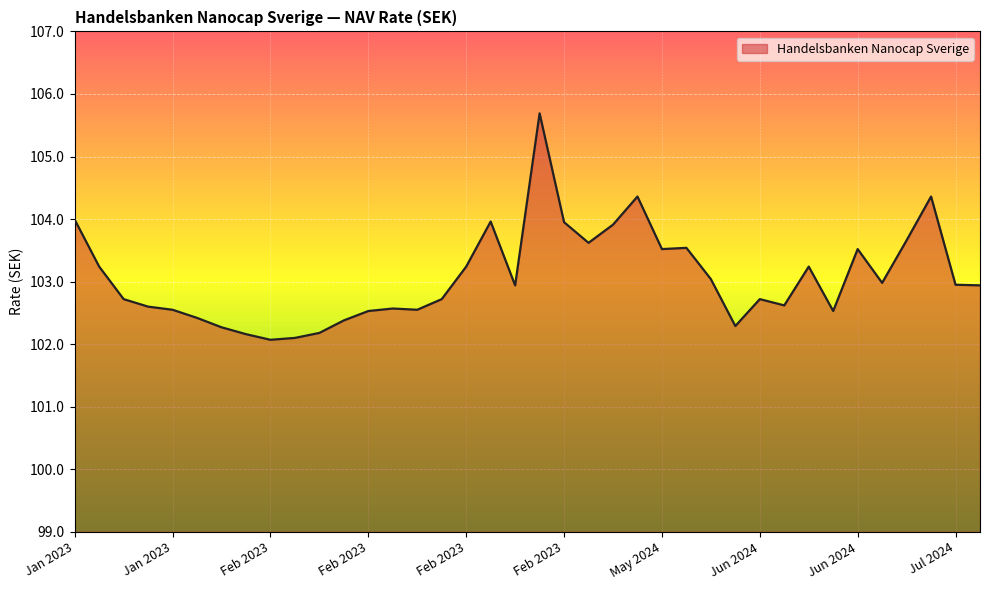

What is the greatest value displayed?

105.7